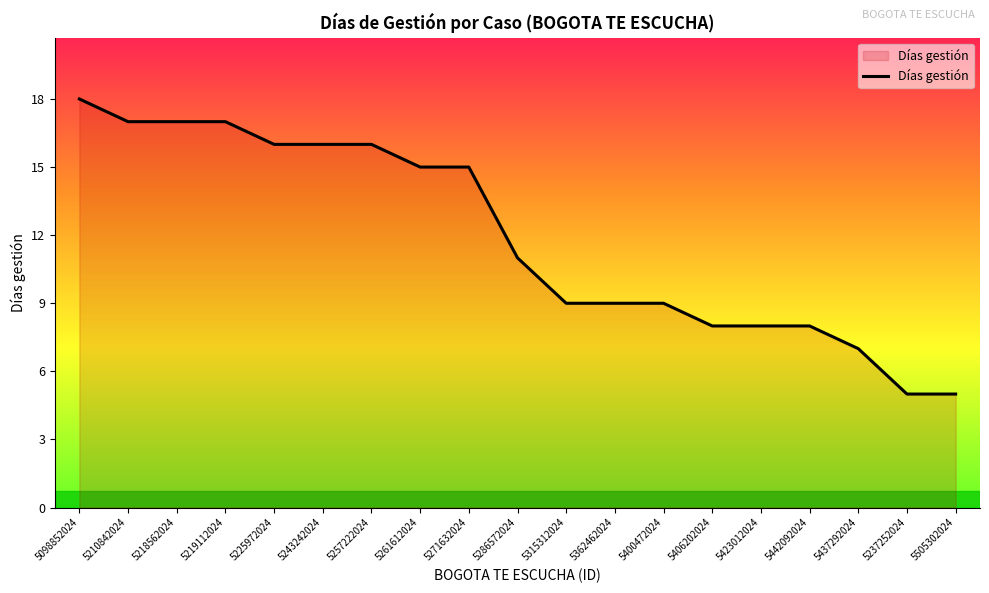

Between 5225972024 and 5505302024, which is larger?

5225972024